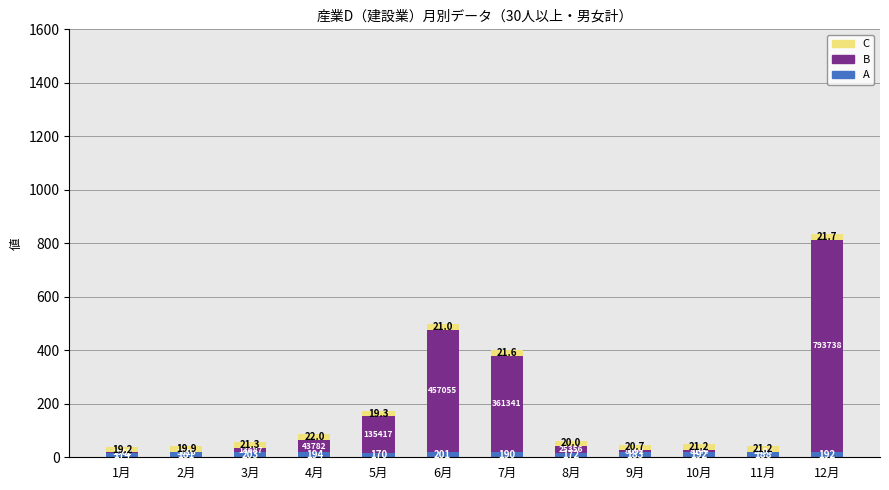

Are the bars horizontal?

No